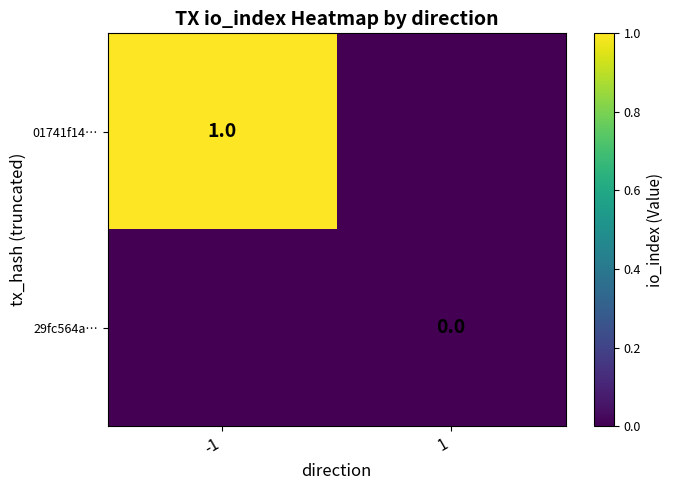

The value of 01741f14… at -1 is 0. True or false?

False